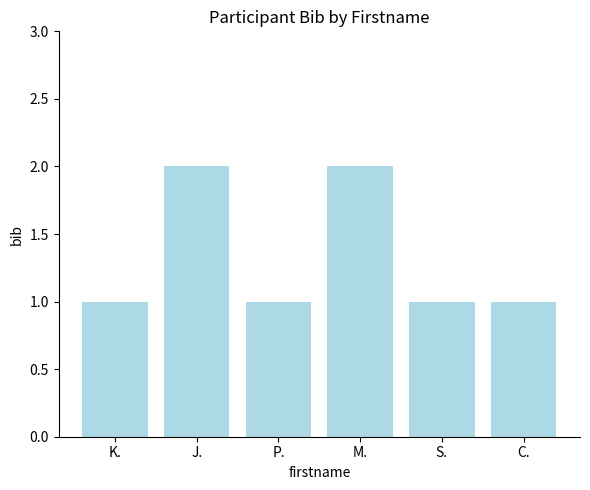

Does the chart contain any negative values?

No